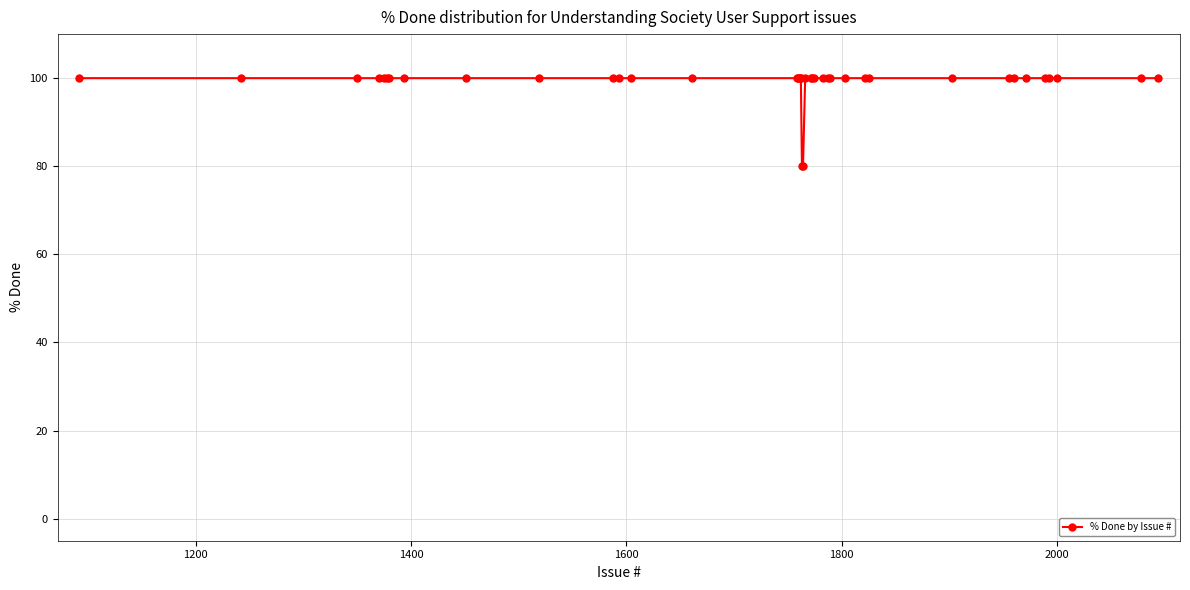

What is the greatest value displayed?

100